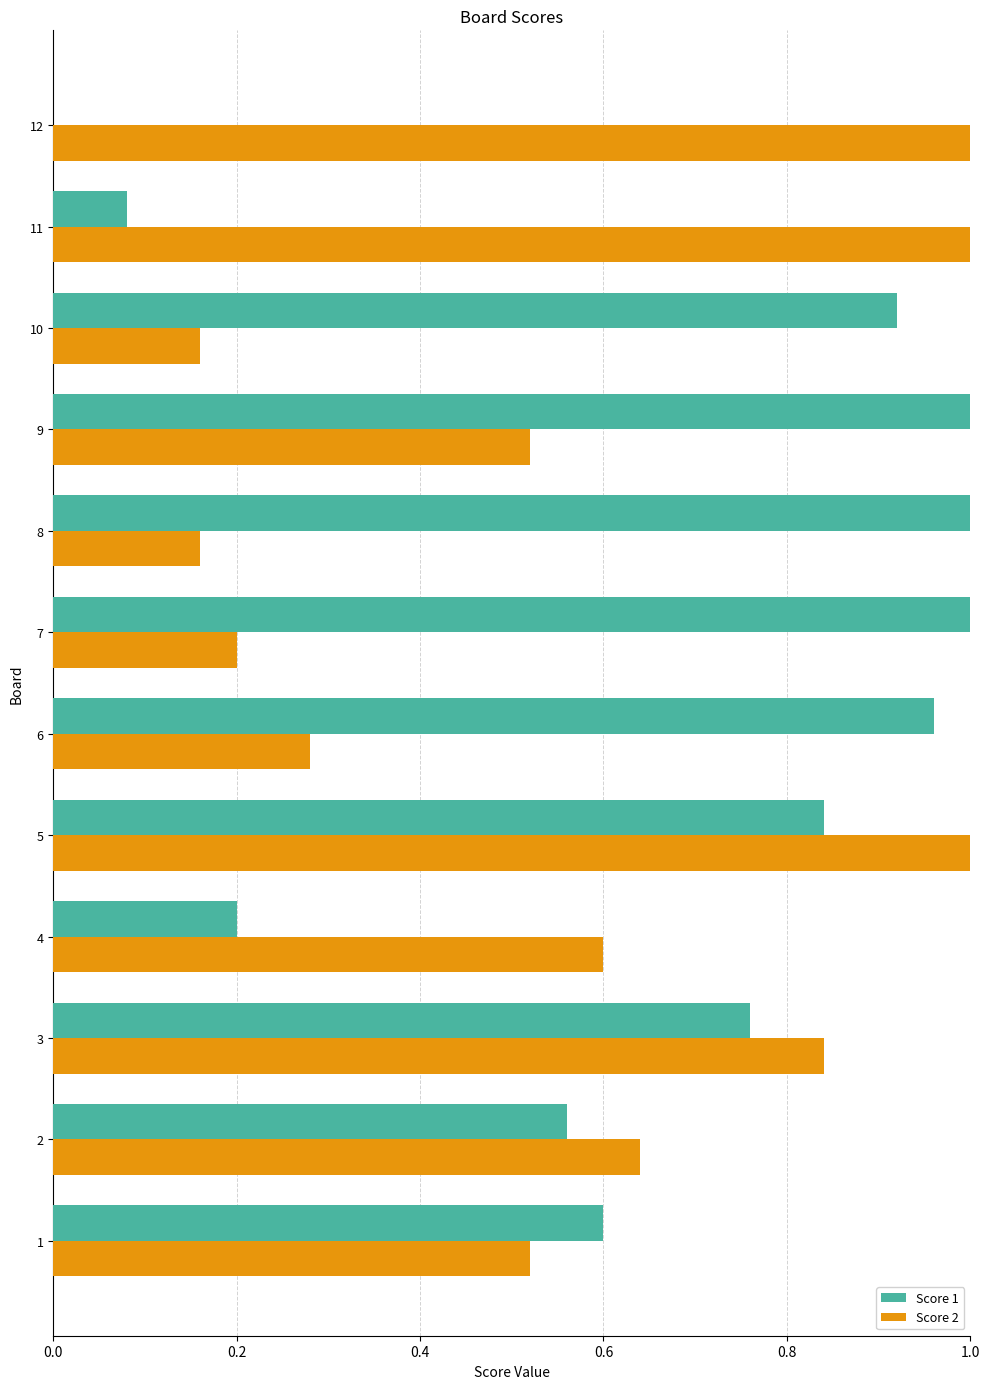

Is it true that Score 1 equals 0.3 at 4?

False